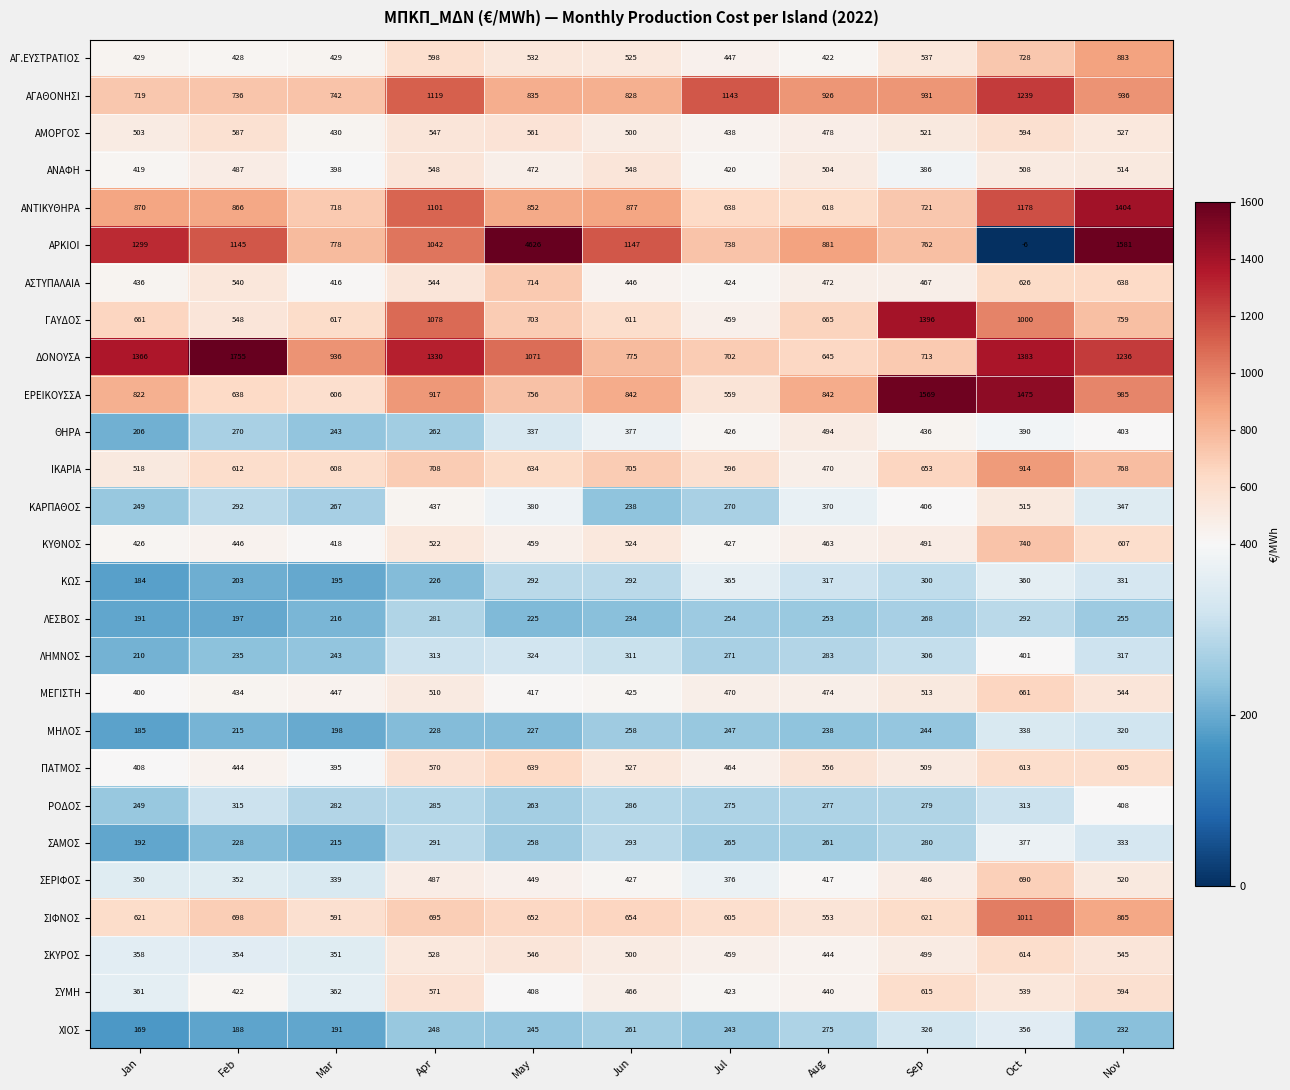

True or false: ΑΝΤΙΚΥΘΗΡΑ has a value of 638 at Jul.

True